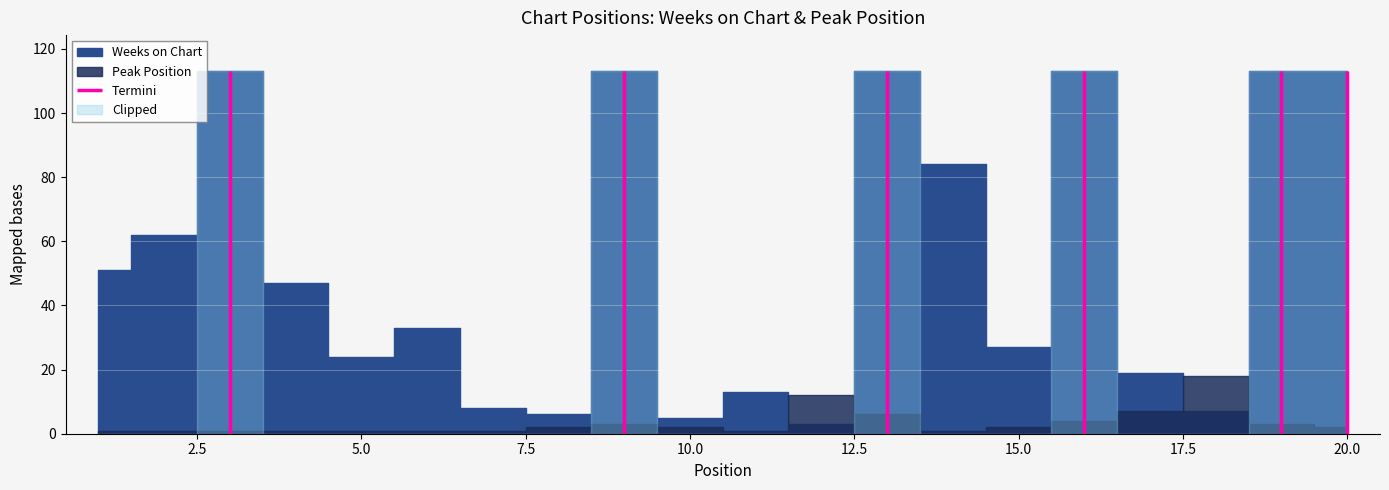

In Peak Position, how many points are lower than both neighbors (excluding endpoints)?

2